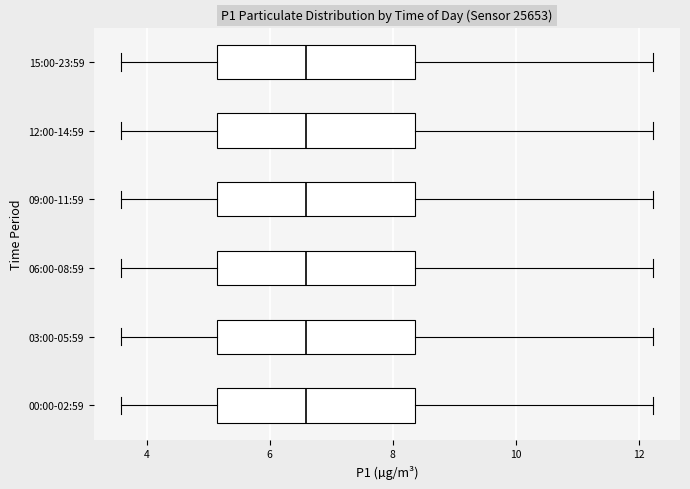

Reading bottom to top, read every box against the x-axis: the position of its median line, the range the box covers, and the ends of its whiskers. The values are not printed on the chart, so give them approximately, as read against the axis.

00:00-02:59: median 6.6, box 5.2 to 8.4, whiskers 3.6 to 12.2
03:00-05:59: median 6.6, box 5.2 to 8.4, whiskers 3.6 to 12.2
06:00-08:59: median 6.6, box 5.2 to 8.4, whiskers 3.6 to 12.2
09:00-11:59: median 6.6, box 5.2 to 8.4, whiskers 3.6 to 12.2
12:00-14:59: median 6.6, box 5.2 to 8.4, whiskers 3.6 to 12.2
15:00-23:59: median 6.6, box 5.2 to 8.4, whiskers 3.6 to 12.2